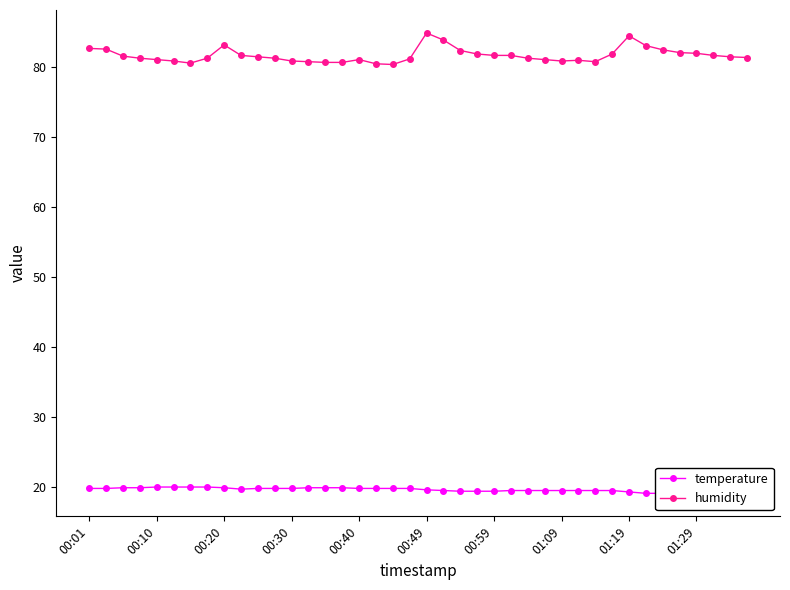

What is the minimum value for humidity?

80.4